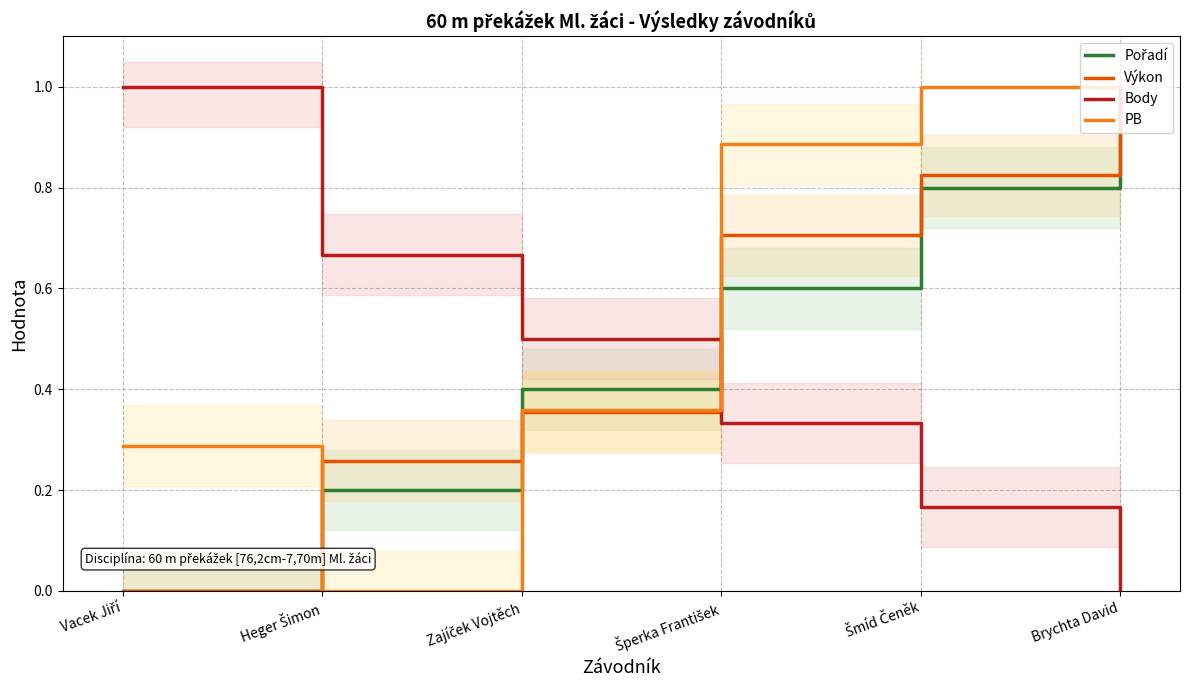

The Pořadí series shows 0.0 at Vacek Jiří. True or false?

True